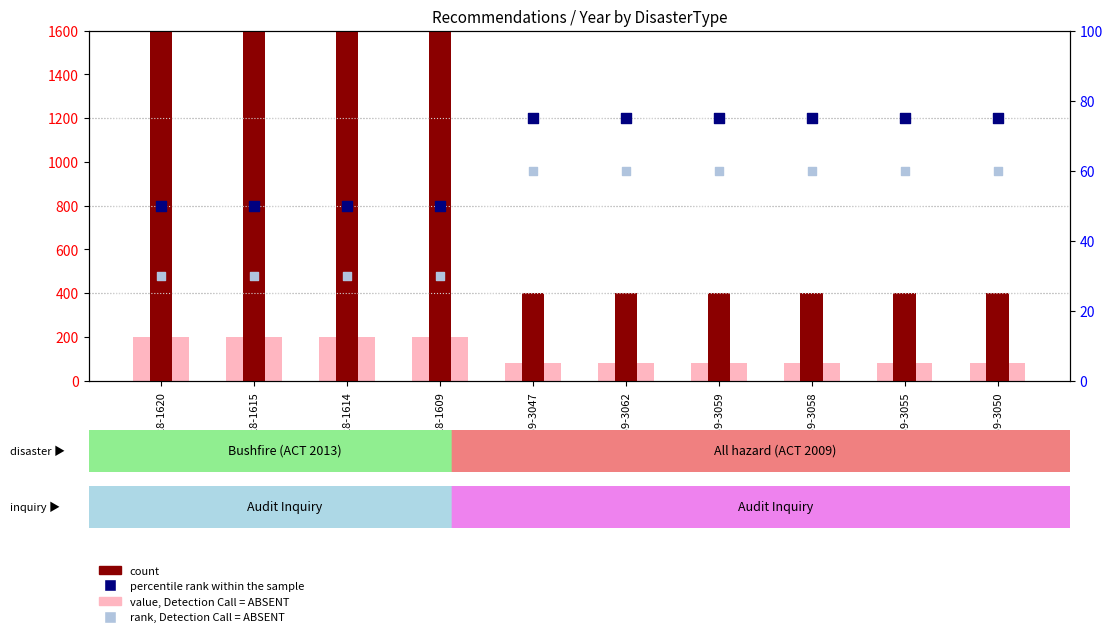

What are all the series names shown in the legend?

value, Detection Call = ABSENT, count, percentile rank within the sample, rank, Detection Call = ABSENT